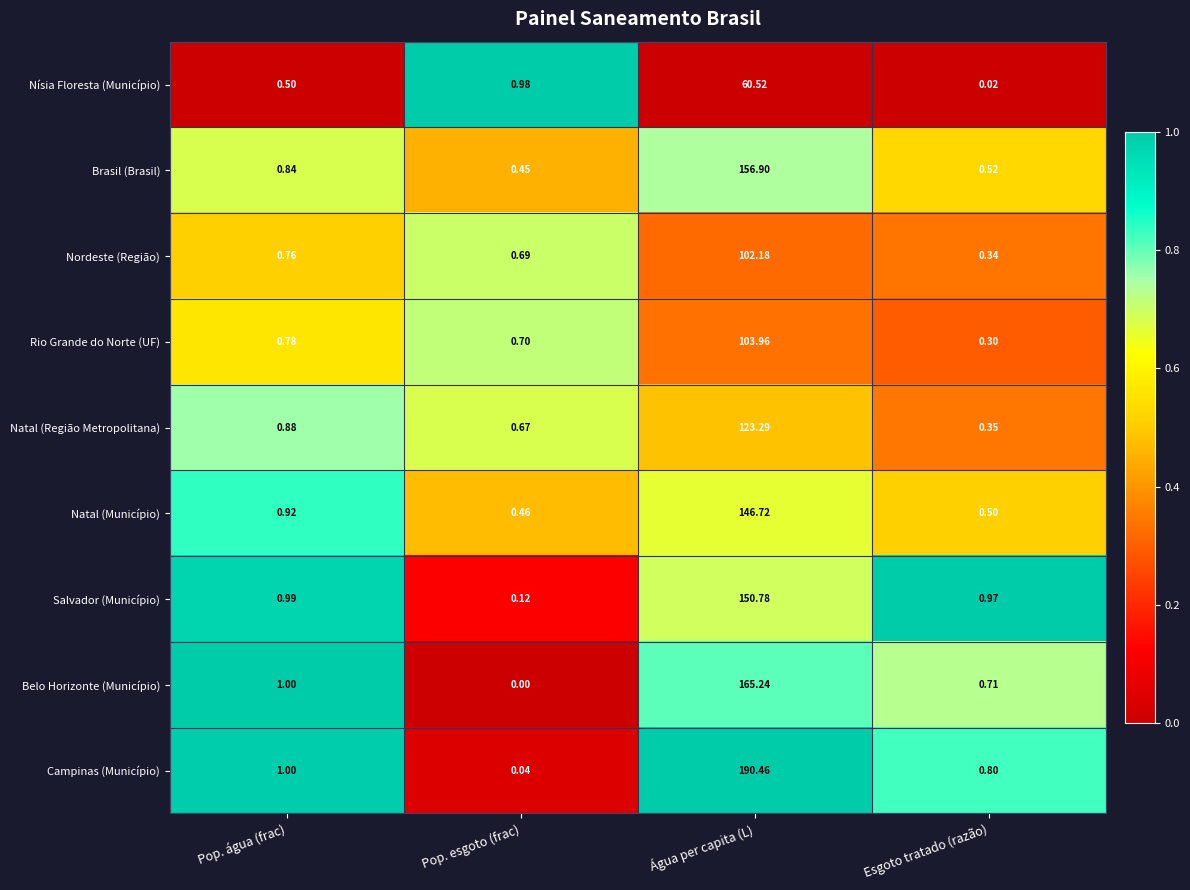

At which label is Brasil (Brasil) closest to 78?

Pop. água (frac)